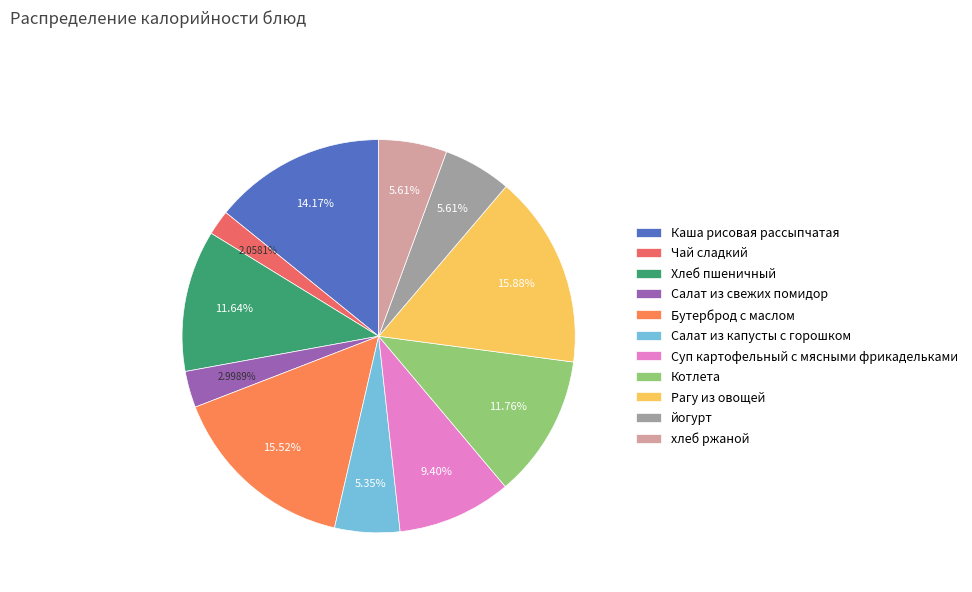

How many slices are in this pie chart?

11